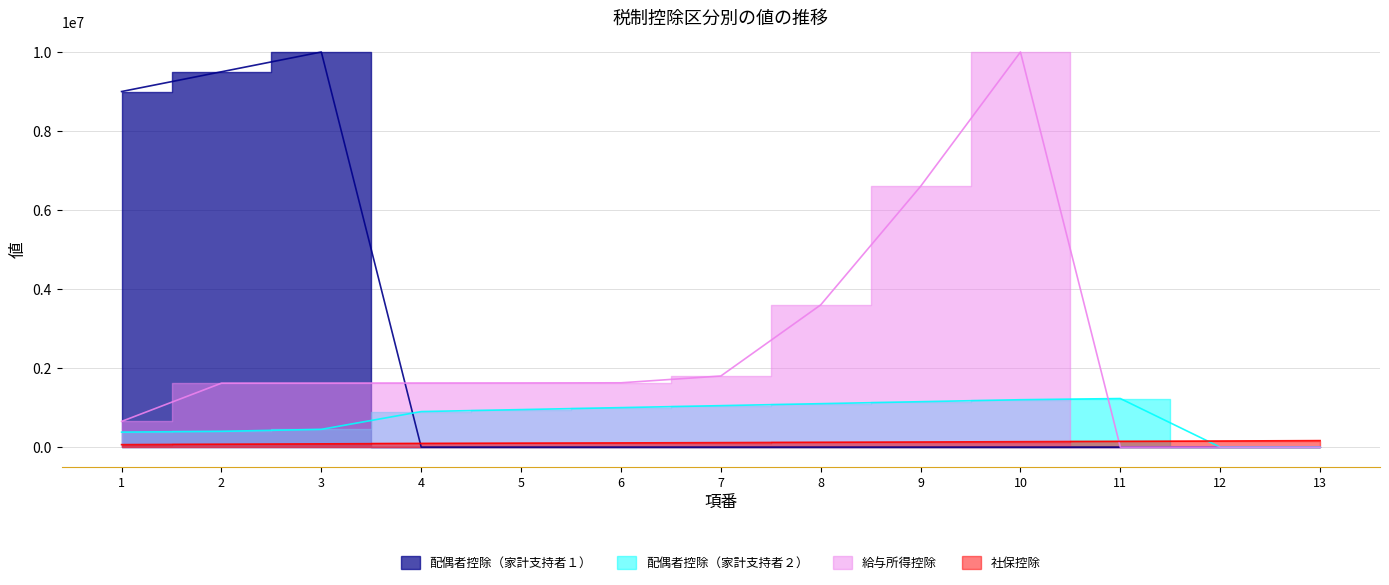

True or false: 配偶者控除（家計支持者２） and 社保控除 cross at least once.

True